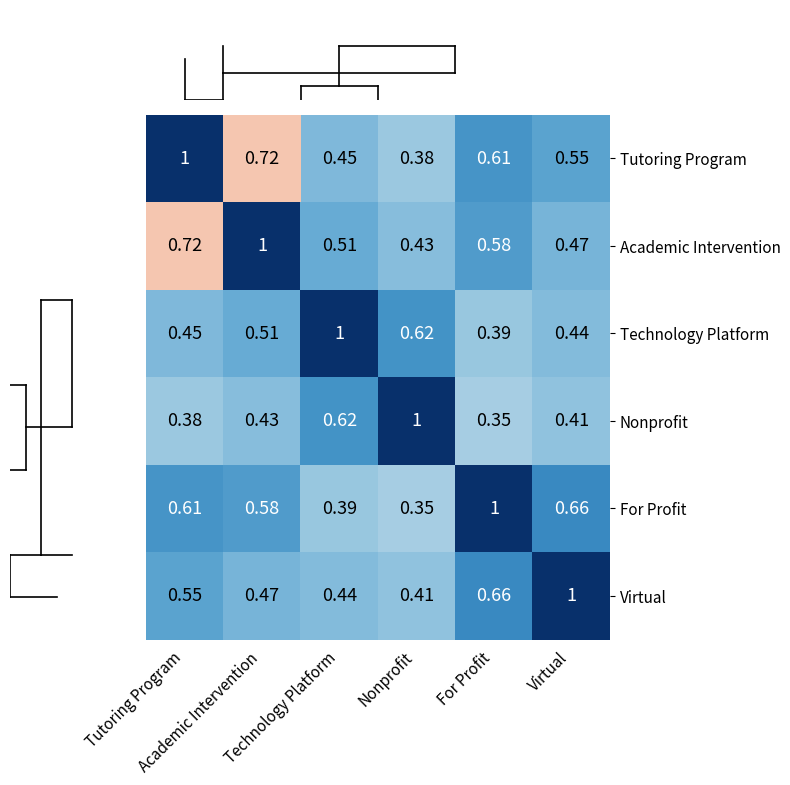

How many categories are shown in the chart?

6